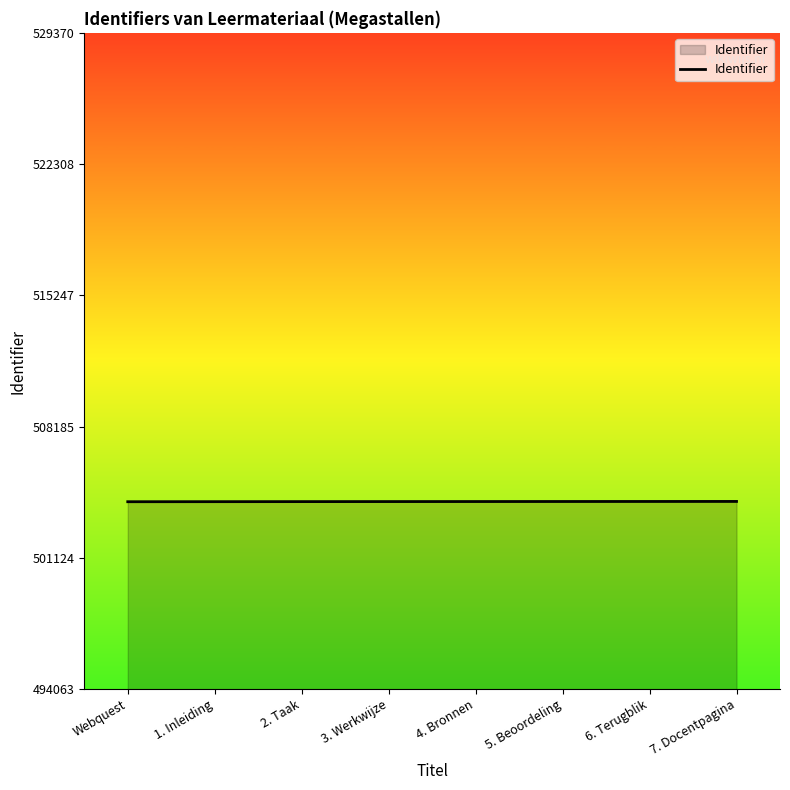

Approximately how many times larger is the value at 1. Inleiding compared to 2. Taak?

1.0